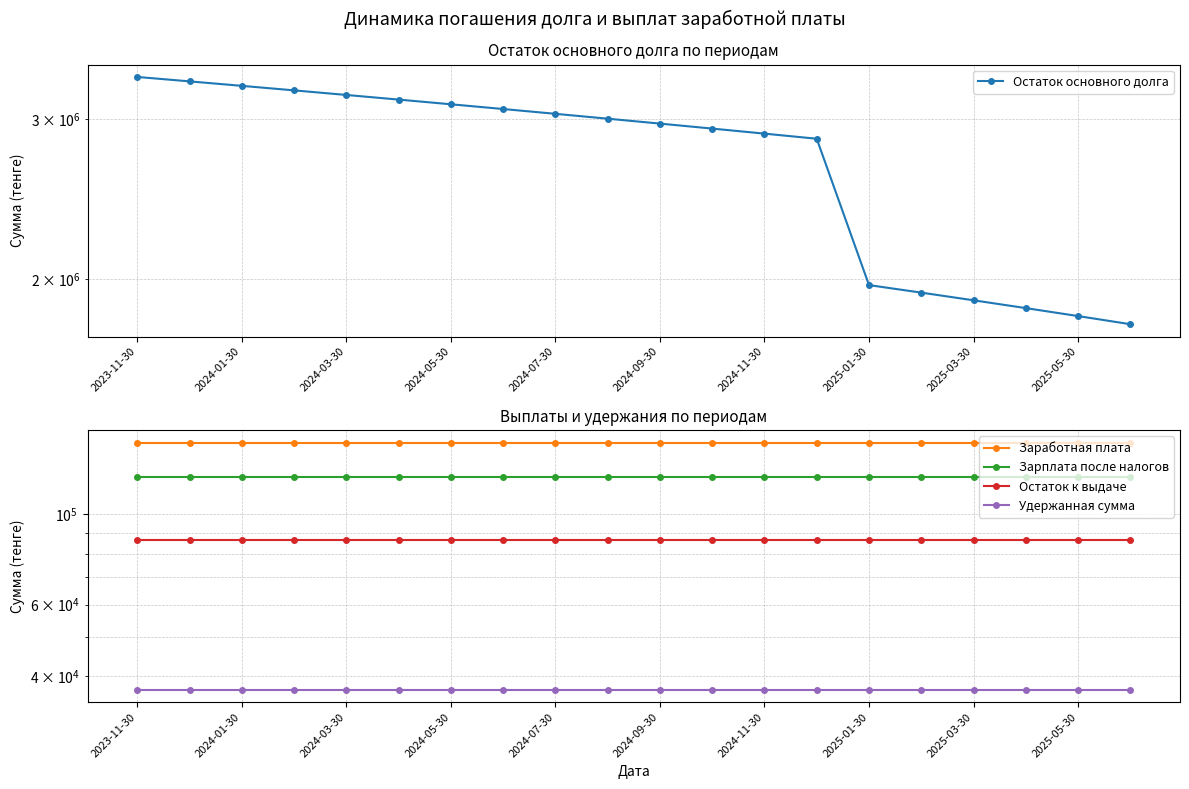

Reading right to left, transcribe all the data shown in this chart.

Остаток основного долга: 1786287.7	1823376.7	1860465.7	1897554.7	1934643.7	1971732.7	2853850.0	2890939.0	2928028.0	2965117.0	3002206.0	3039295.0	3076384.0	3113473.0	3150562.0	3187651.0	3224740.0	3261829.0	3298918.0	3336007.0
Заработная плата: 150000.0	150000.0	150000.0	150000.0	150000.0	150000.0	150000.0	150000.0	150000.0	150000.0	150000.0	150000.0	150000.0	150000.0	150000.0	150000.0	150000.0	150000.0	150000.0	150000.0
Зарплата после налогов: 123630.0	123630.0	123630.0	123630.0	123630.0	123630.0	123630.0	123630.0	123630.0	123630.0	123630.0	123630.0	123630.0	123630.0	123630.0	123630.0	123630.0	123630.0	123630.0	123630.0
Остаток к выдаче: 86541.0	86541.0	86541.0	86541.0	86541.0	86541.0	86541.0	86541.0	86541.0	86541.0	86541.0	86541.0	86541.0	86541.0	86541.0	86541.0	86541.0	86541.0	86541.0	86541.0
Удержанная сумма: 37089.0	37089.0	37089.0	37089.0	37089.0	37089.0	37089.0	37089.0	37089.0	37089.0	37089.0	37089.0	37089.0	37089.0	37089.0	37089.0	37089.0	37089.0	37089.0	37089.0